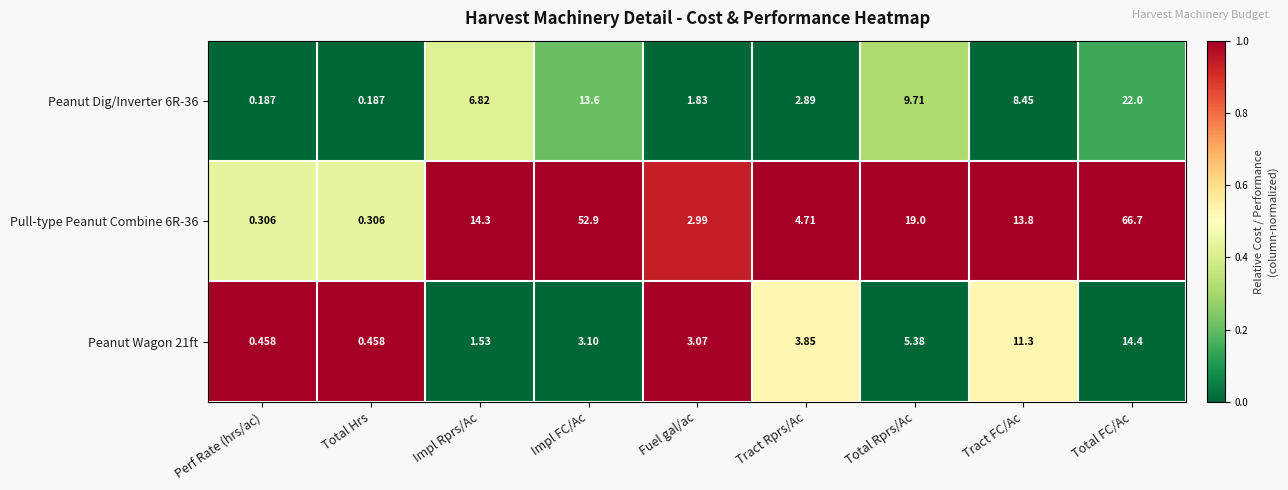

Which series has the largest range (max minus min)?

Pull-type Peanut Combine 6R-36